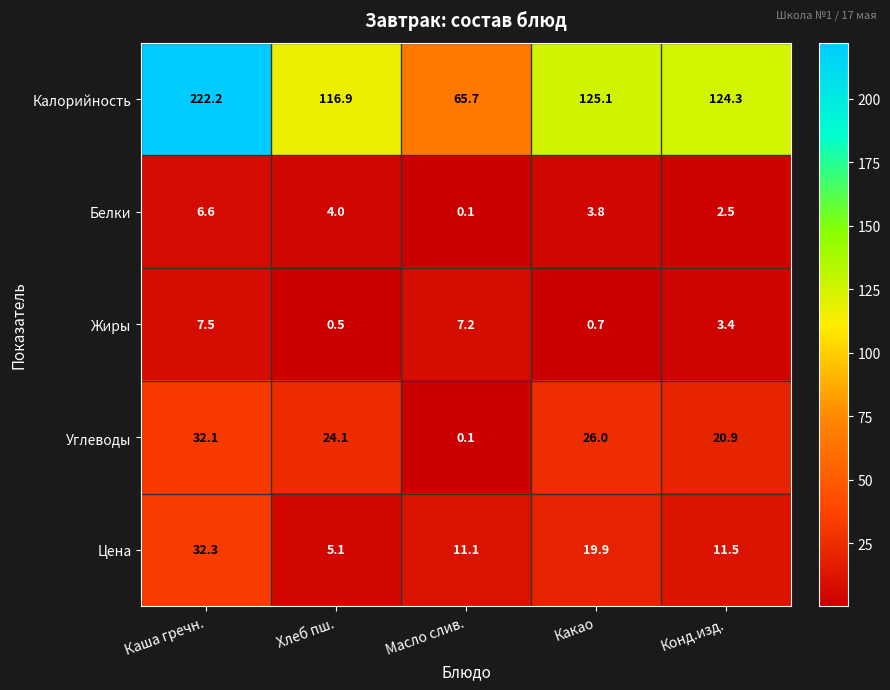

Reading right to left, extract all data points from this chart.

Калорийность: 124.3	125.1	65.7	116.9	222.2
Белки: 2.5	3.8	0.1	4.0	6.6
Жиры: 3.4	0.7	7.2	0.5	7.5
Углеводы: 20.9	26.0	0.1	24.1	32.1
Цена: 11.5	19.9	11.1	5.1	32.3